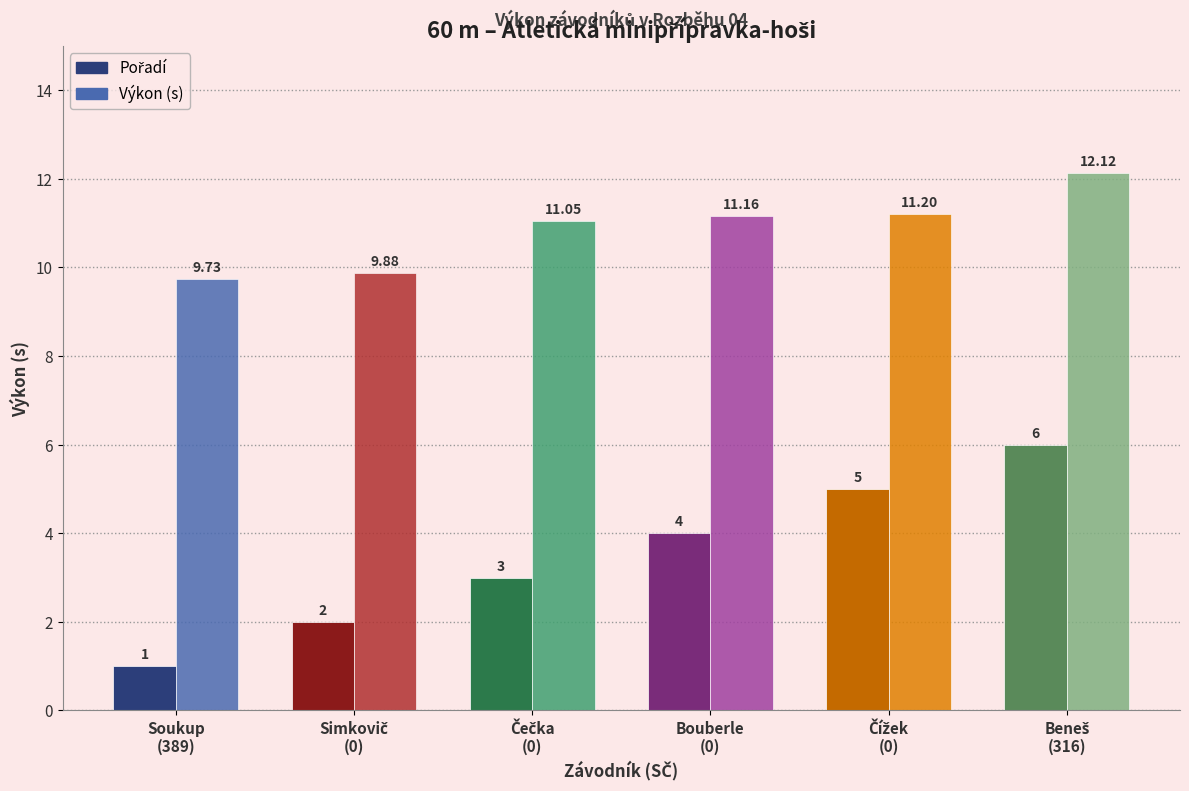

At how many categories does at least one series exceed 2?

6